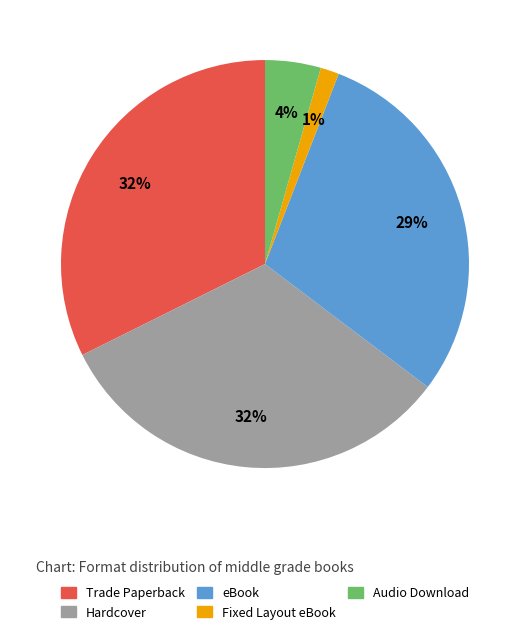

Combined, do Fixed Layout eBook and Audio Download account for over 50%?

No